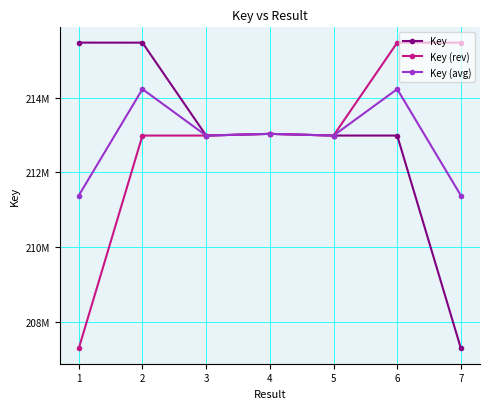

What is the maximum value shown in the chart?

215475590